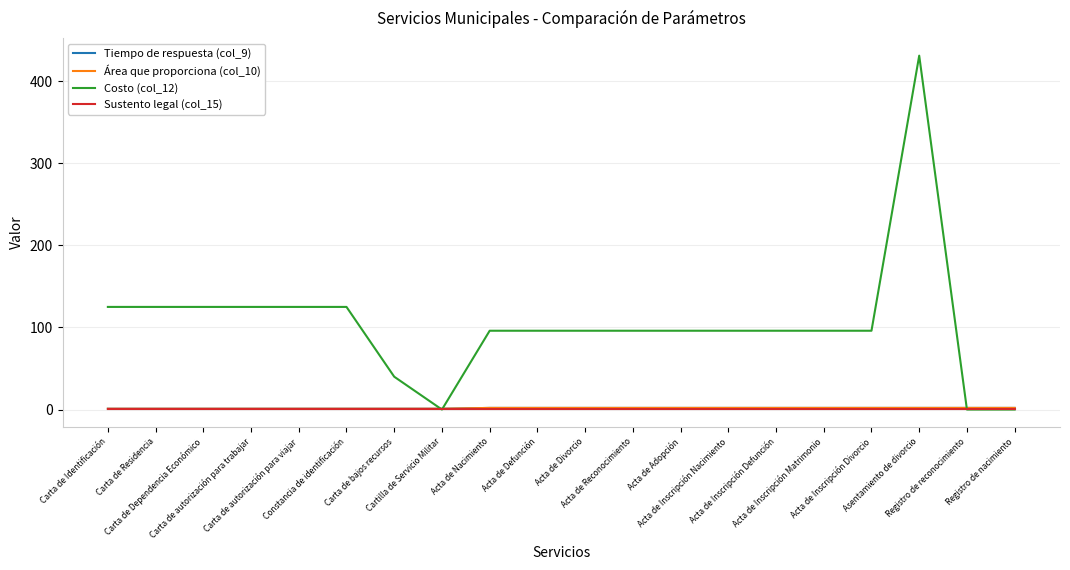

Is this an area chart (filled region under the line)?

No